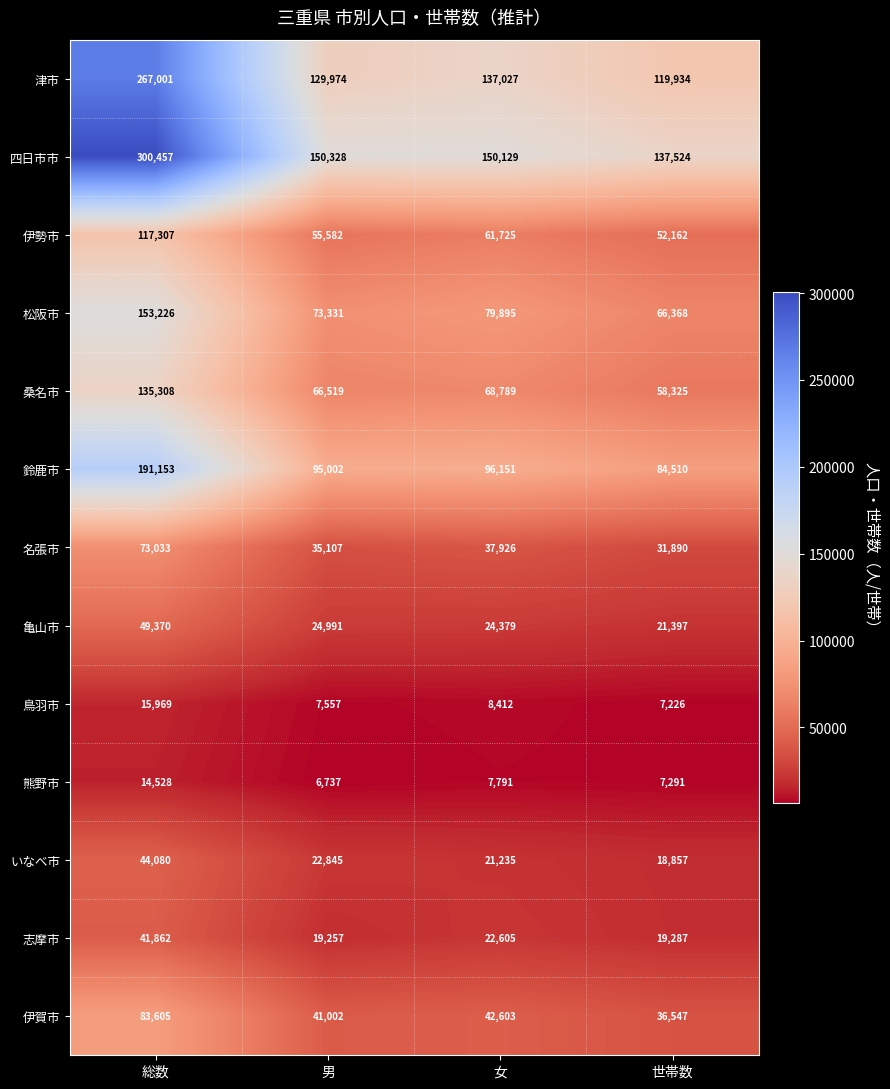

The 伊勢市 series shows 12912 at 世帯数. True or false?

False